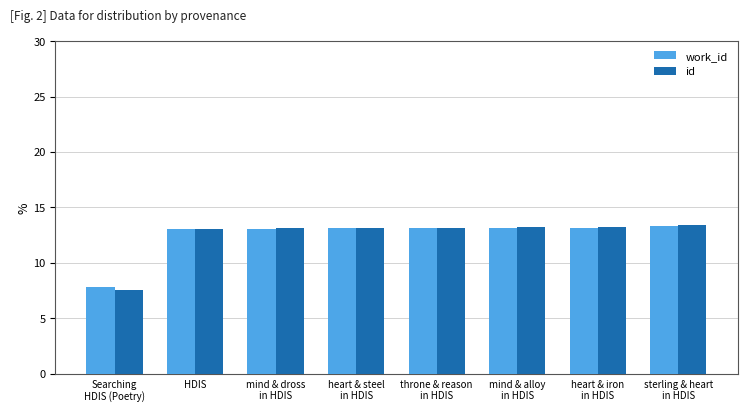

The value of id at mind & dross
in HDIS is 17.2. True or false?

False